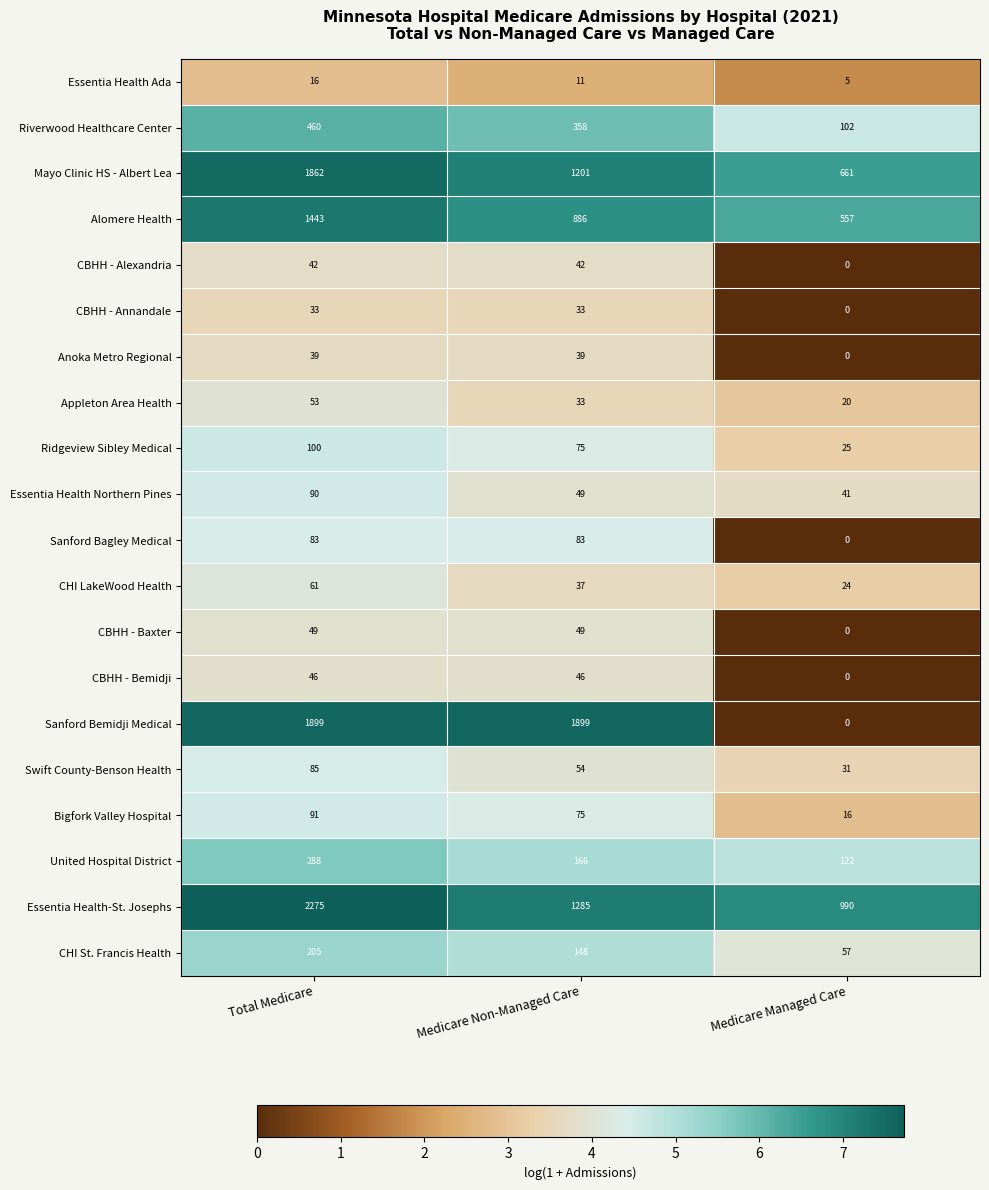

Which series has the largest range (max minus min)?

Sanford Bemidji Medical